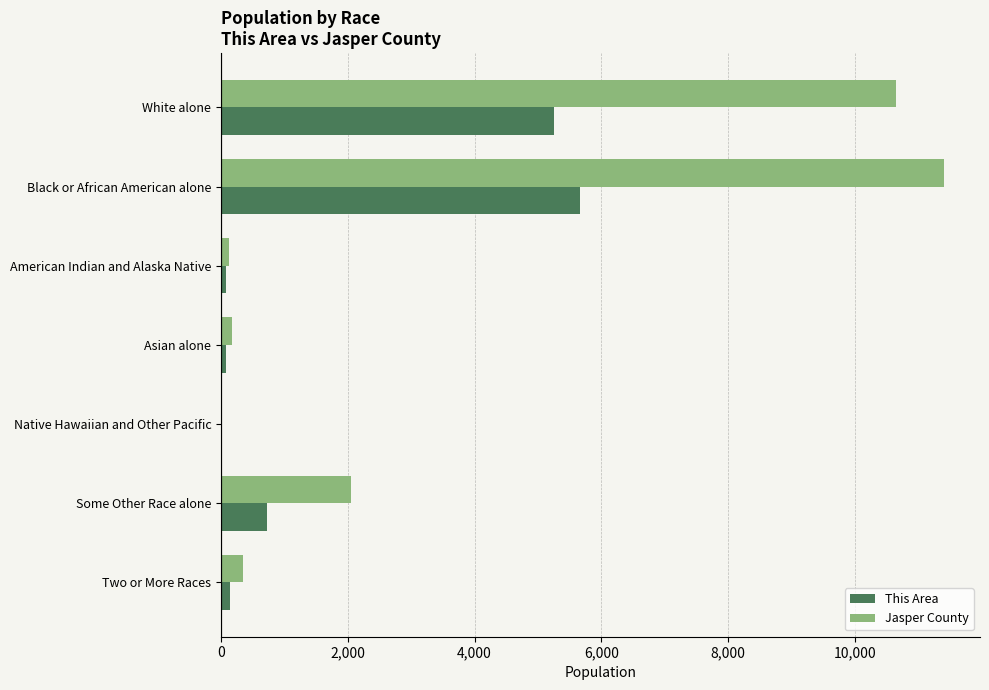

What are all the series names shown in the legend?

This Area, Jasper County